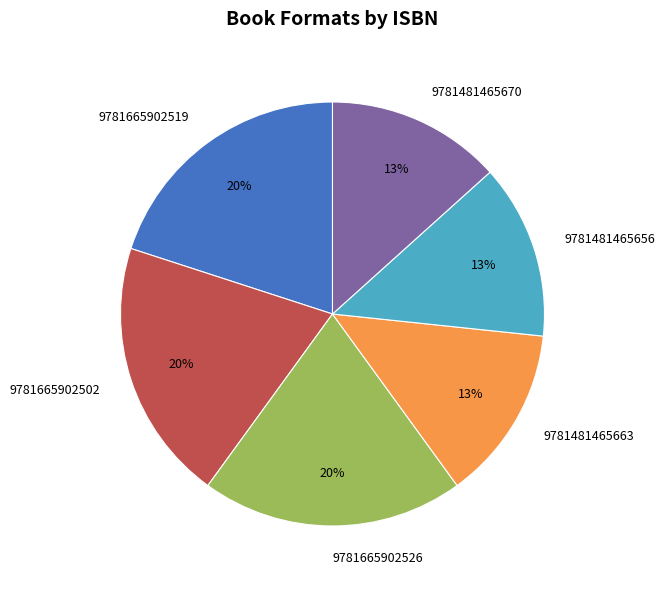

To the nearest percent, what portion does 9781481465670 represent?

13%